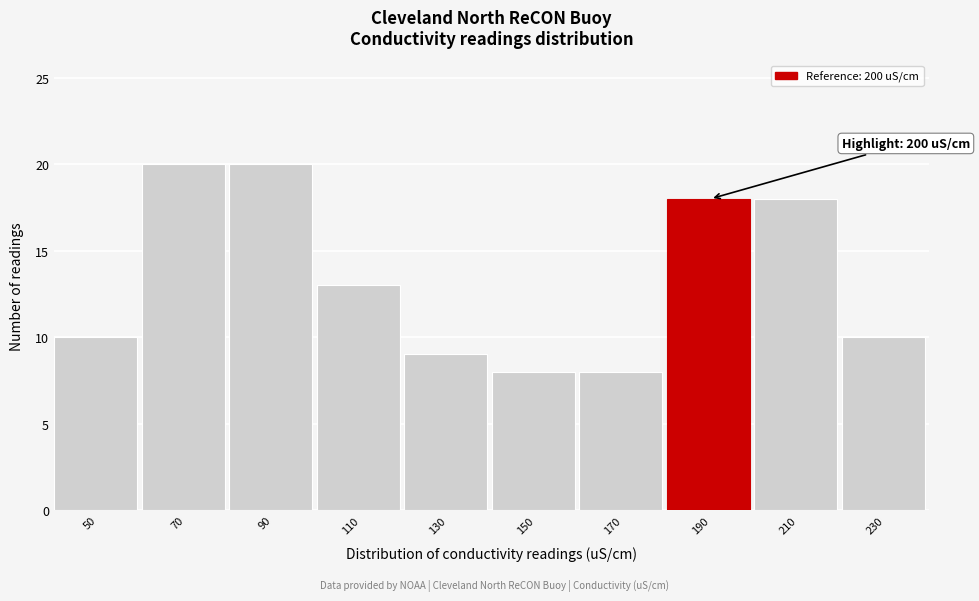

Reading left to right, extract all data points from this chart.

50=10	70=20	90=20	110=13	130=9	150=8	170=8	190=18	210=18	230=10